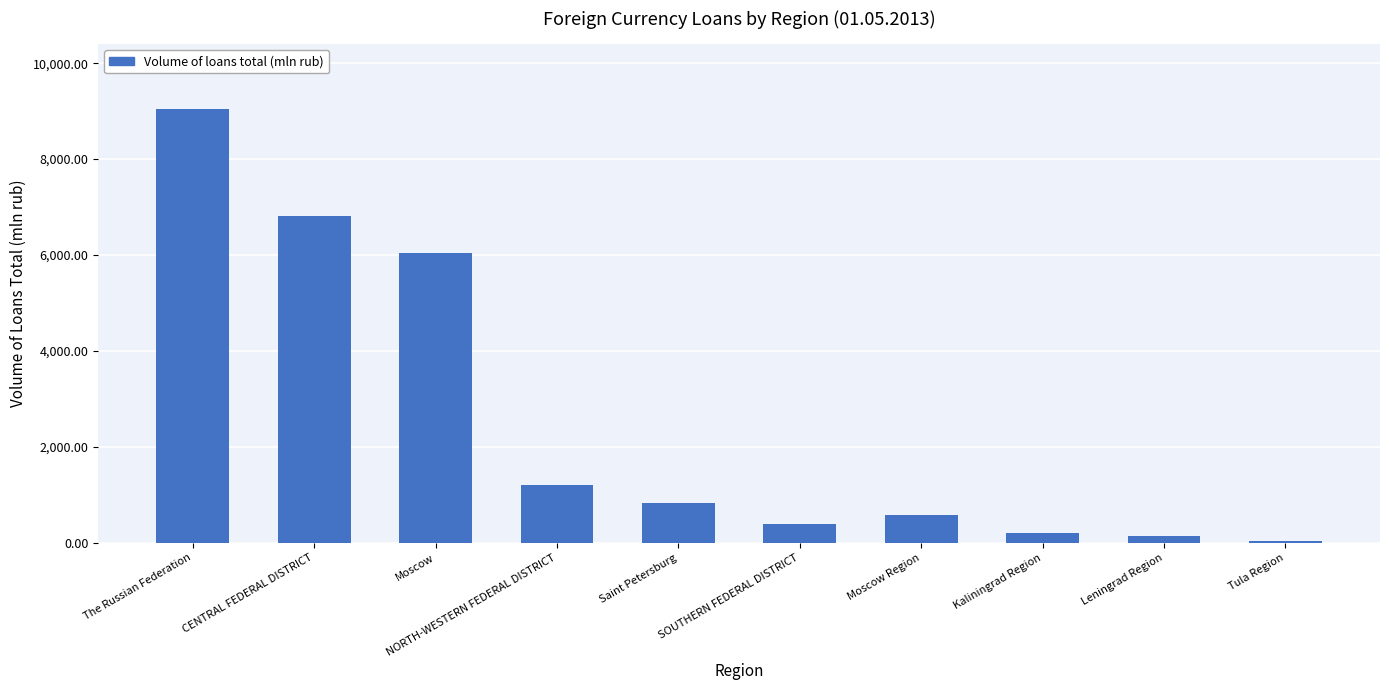

Approximately how many times larger is the value at The Russian Federation compared to SOUTHERN FEDERAL DISTRICT?

22.9